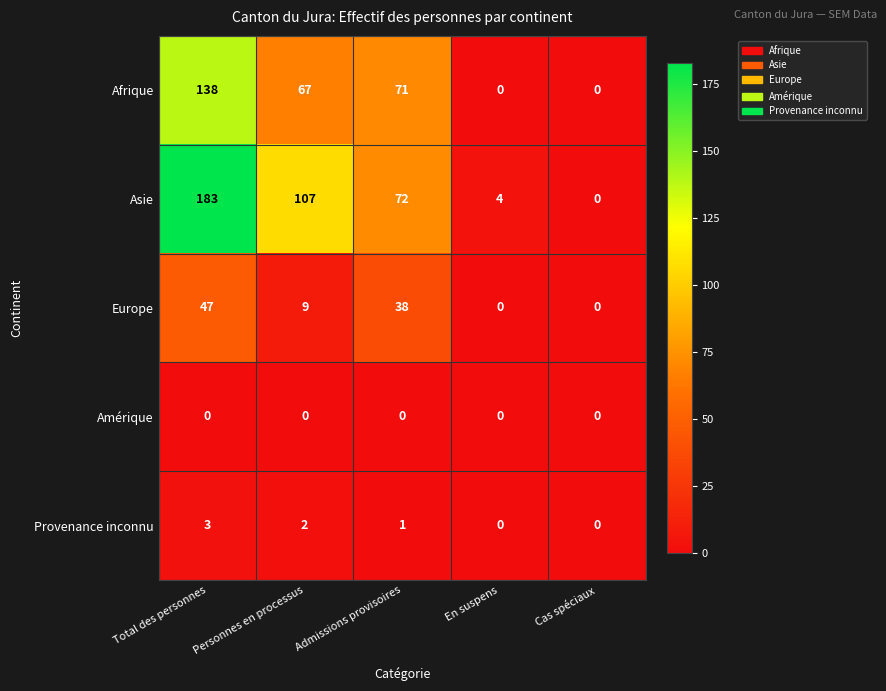

At which category is the sum across all series the highest?

Total des personnes